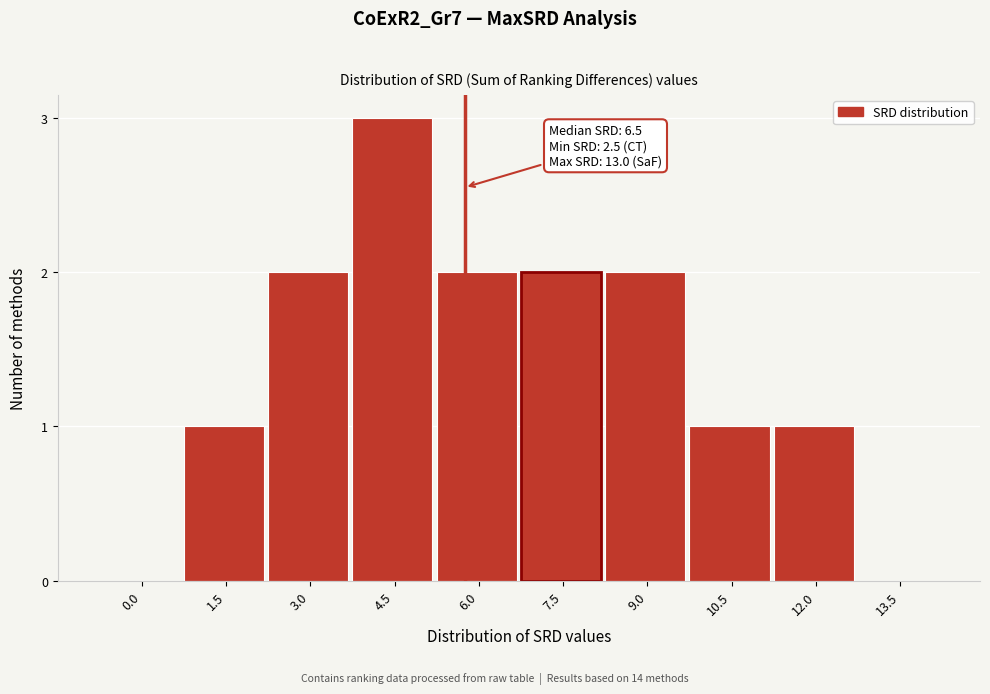

Reading right to left, what are all the values shown in this chart?

13.5=0	12.0=1	10.5=1	9.0=2	7.5=2	6.0=2	4.5=3	3.0=2	1.5=1	0.0=0